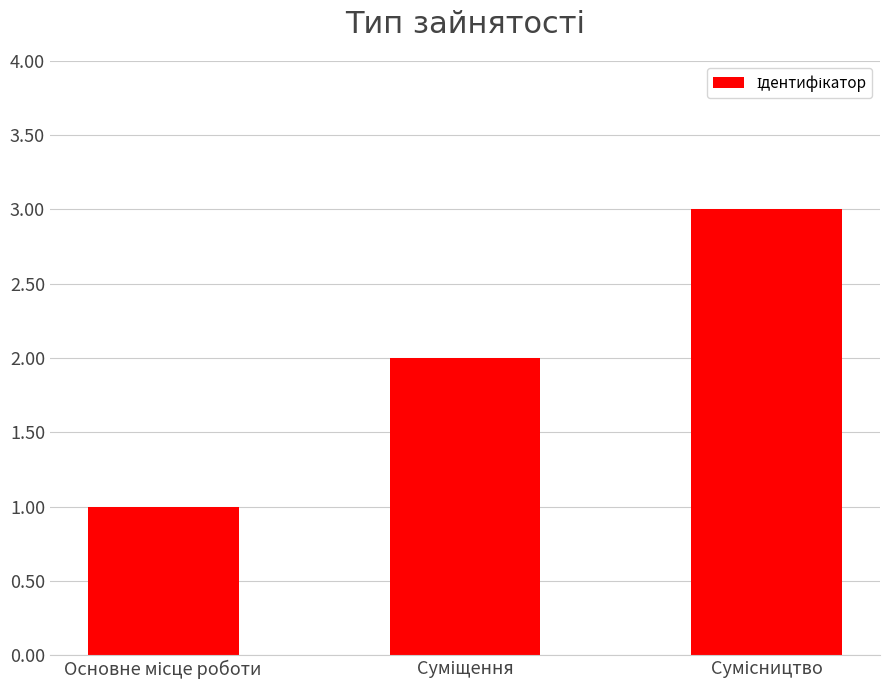

Count the values in the range 1 to 3.

3